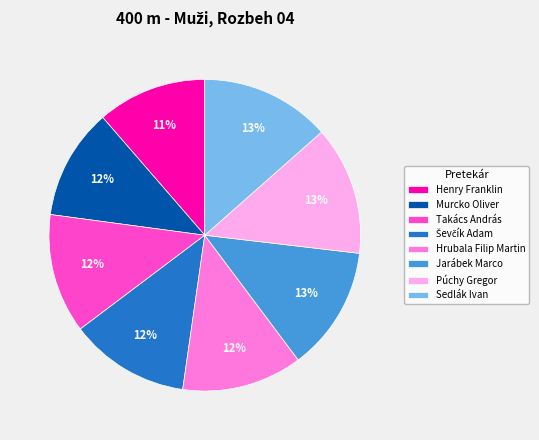

How many slices are in this pie chart?

8